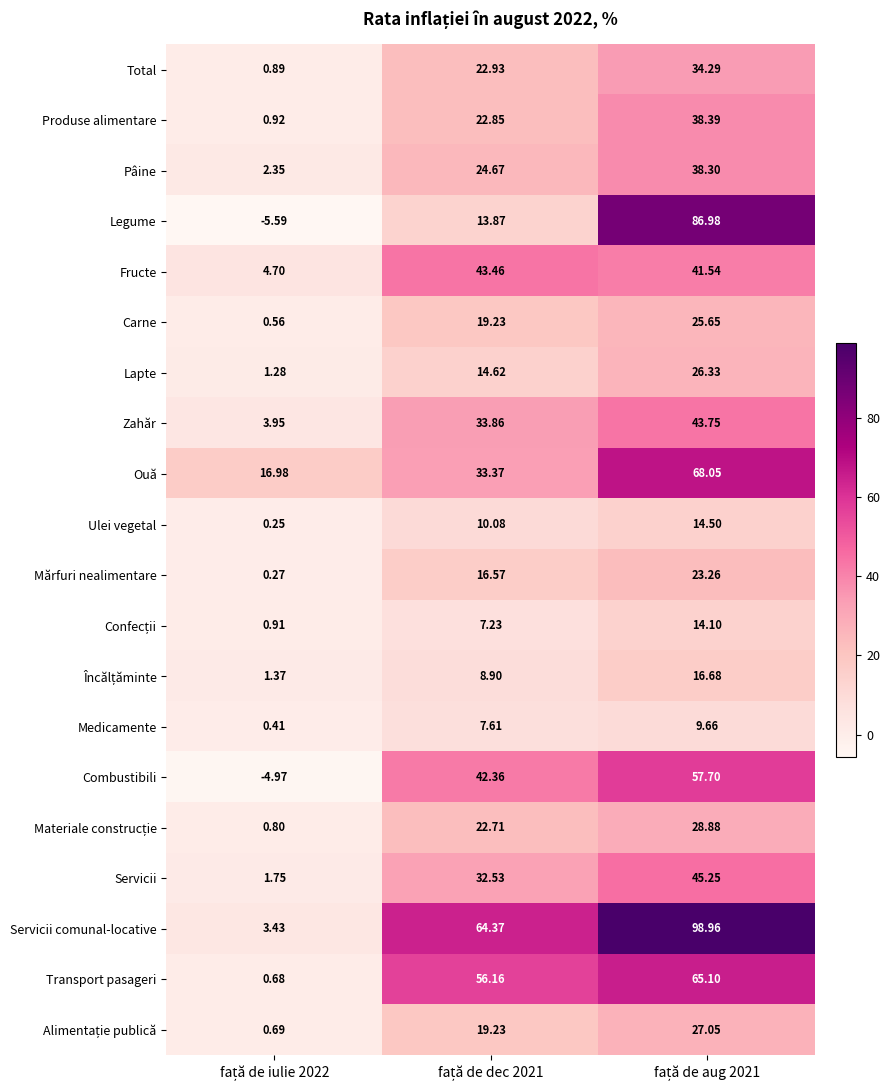

Which series has the largest total across all categories?

Servicii comunal-locative